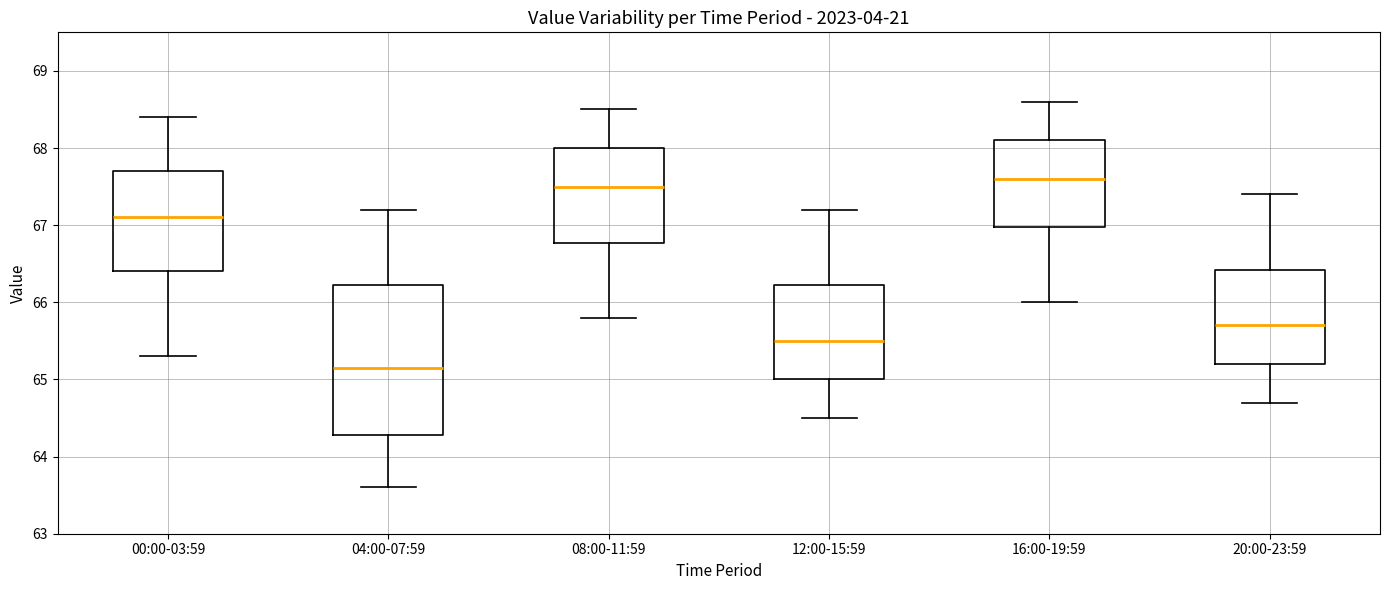

Where does the lower whisker of the box for 20:00-23:59 end on the y-axis? The values are not printed on the chart, so give them approximately, as read against the axis.

64.7